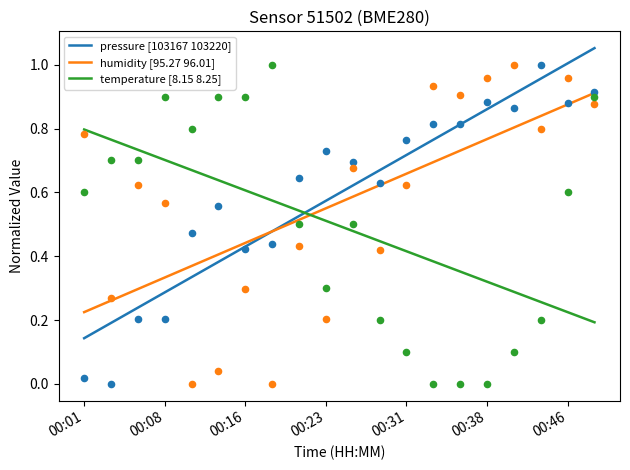

After their last crossing, which series has the higher values: humidity [95.27 96.01] or temperature [8.15 8.25]?

humidity [95.27 96.01]